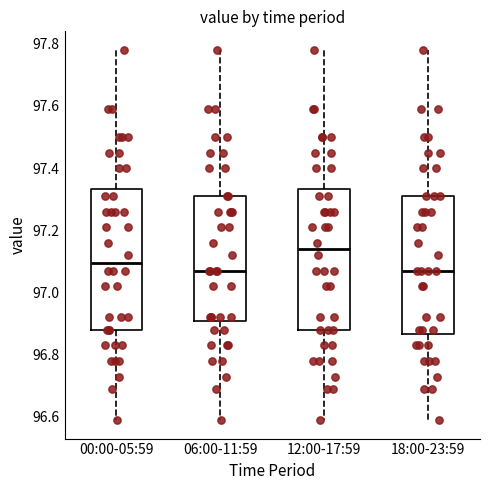

Reading left to right, transcribe this box plot: for each box, give where its median line is, the range the box spans, and where its two whiskers end, as read against the y-axis. The values are not printed on the chart, so give them approximately, as read against the axis.

00:00-05:59: median 97.10, box 96.88 to 97.34, whiskers 96.60 to 97.78
06:00-11:59: median 97.08, box 96.92 to 97.32, whiskers 96.60 to 97.78
12:00-17:59: median 97.14, box 96.88 to 97.34, whiskers 96.60 to 97.78
18:00-23:59: median 97.08, box 96.86 to 97.32, whiskers 96.60 to 97.78